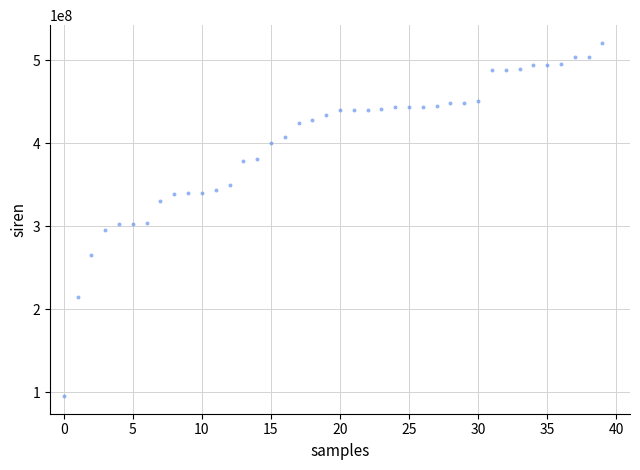

What is the range of Y values (max minus min)?

425330451